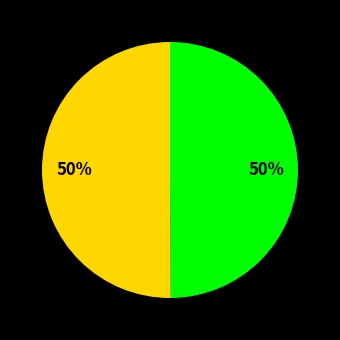

To the nearest percent, what is the average slice percentage?

50%